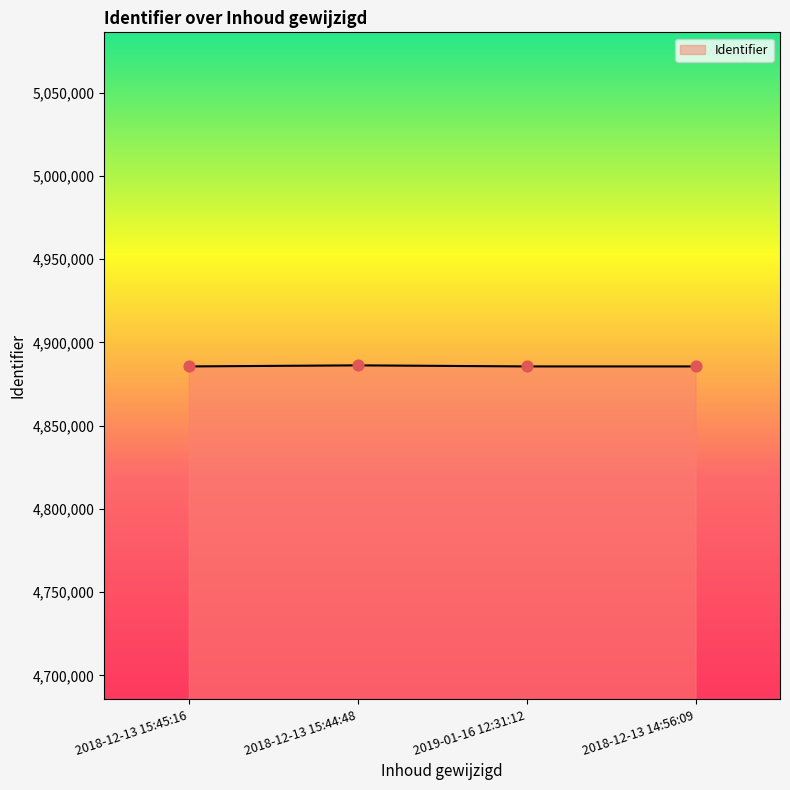

What is the change in value from 2018-12-13 15:44:48 to 2018-12-13 14:56:09?

-636